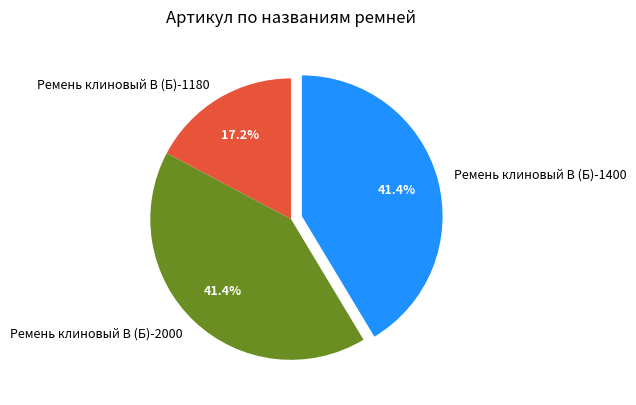

Is there a majority slice in this chart?

No